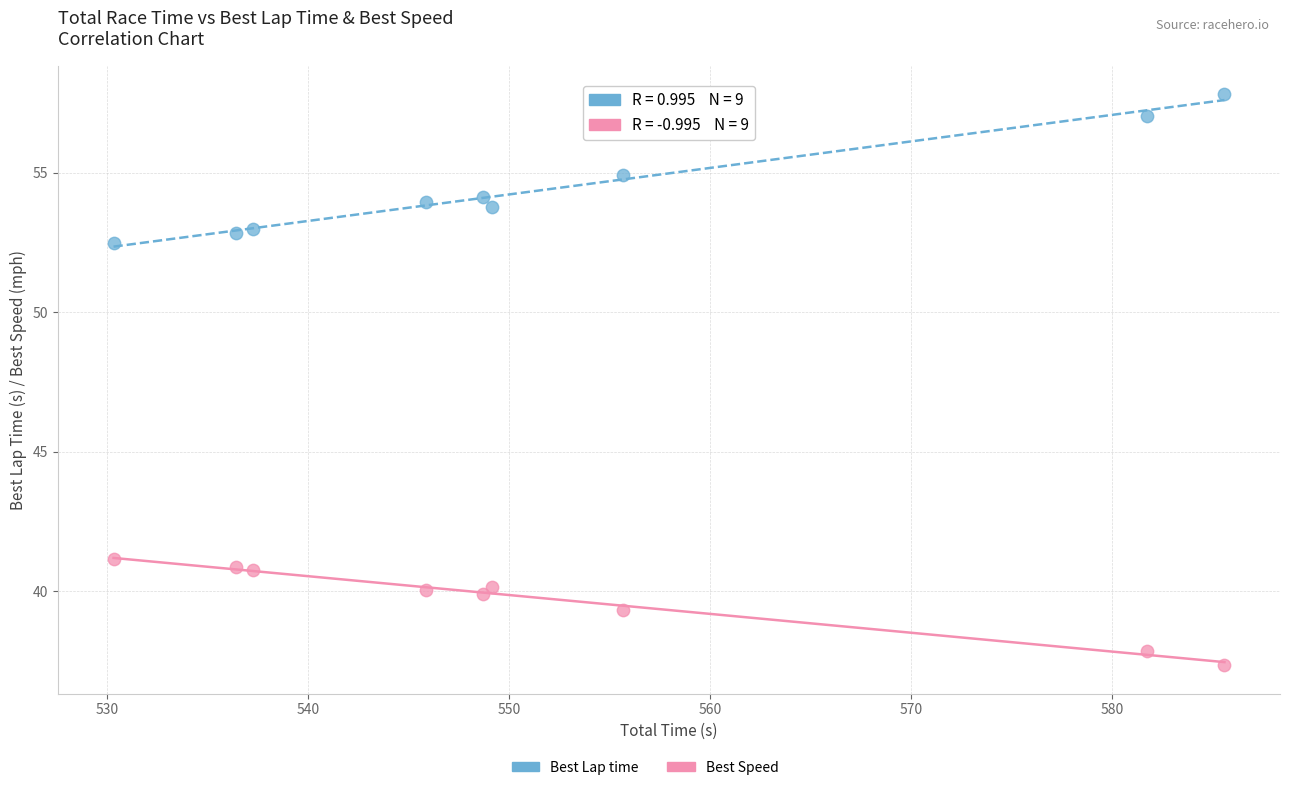

What is the X range (max minus min) for the scatter plot?

55.3